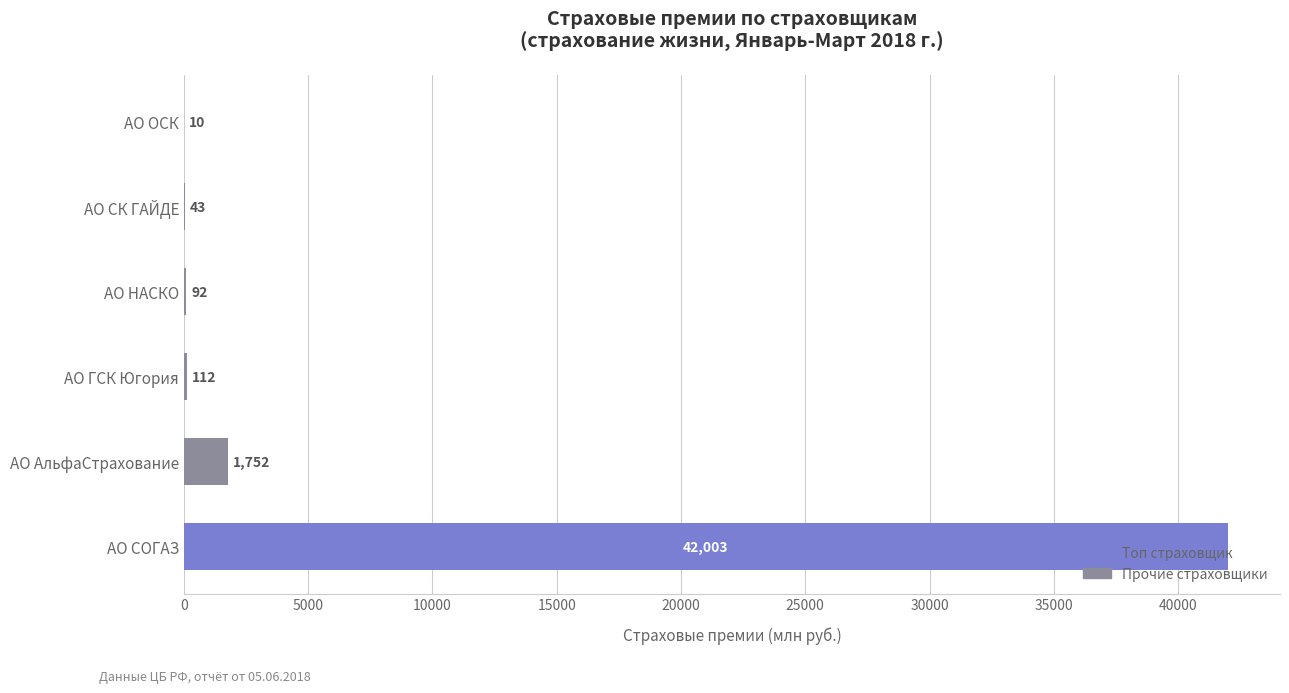

Read the value at АО СОГАЗ.

42003.4